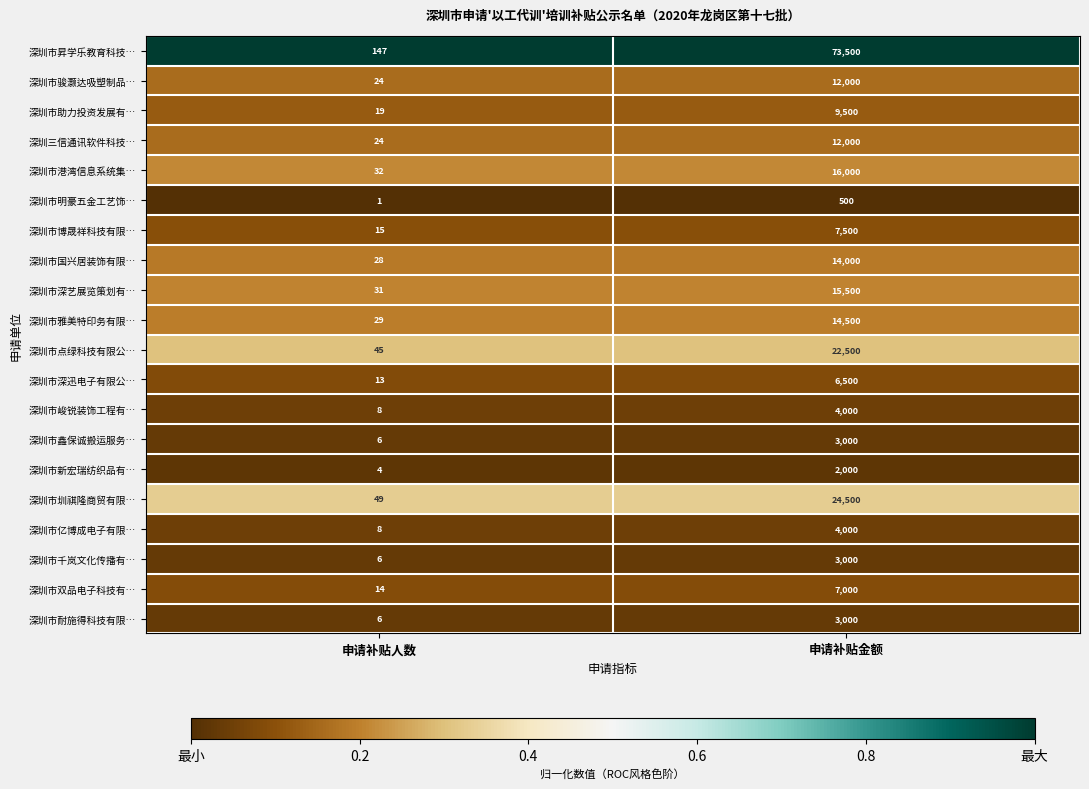

Read the 深圳市助力投资发展有… value at 申请补贴金额.

9500